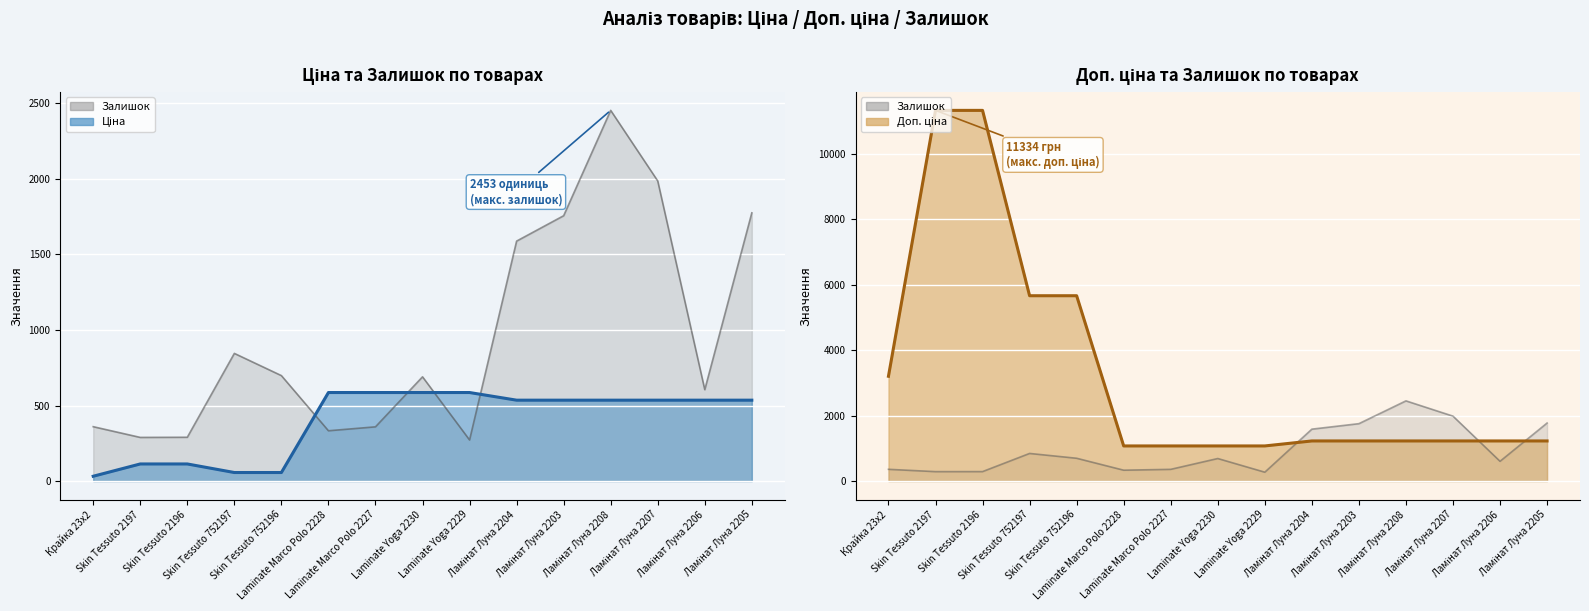

Is the value of Доп. ціна at Skin Tessuto 752197 greater than the value of Залишок at Ламінат Луна 2205?

Yes